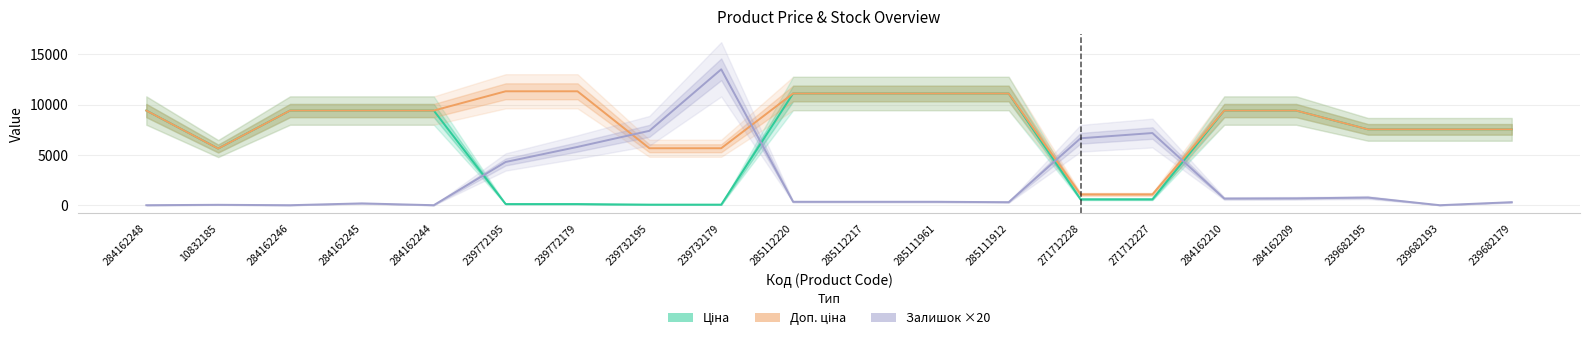

Reading right to left, transcribe all the data shown in this chart.

Ціна: 7545.9	7545.9	7545.9	9416.9	9416.9	586.0	586.0	11113.6	11113.6	11113.6	11113.6	56.7	56.7	113.3	113.3	9416.9	9416.9	9416.9	5636.0	9416.9
Доп. ціна: 7545.9	7545.9	7545.9	9416.9	9416.9	1074.5	1074.5	11113.6	11113.6	11113.6	11113.6	5667.0	5667.0	11334.0	11334.0	9416.9	9416.9	9416.9	5636.0	9416.9
Залишок ×20: 300.0	0.0	760.0	680.0	660.0	7180.0	6660.0	300.0	340.0	340.0	340.0	13520.0	7400.0	5800.0	4300.0	0.0	180.0	0.0	40.0	0.0